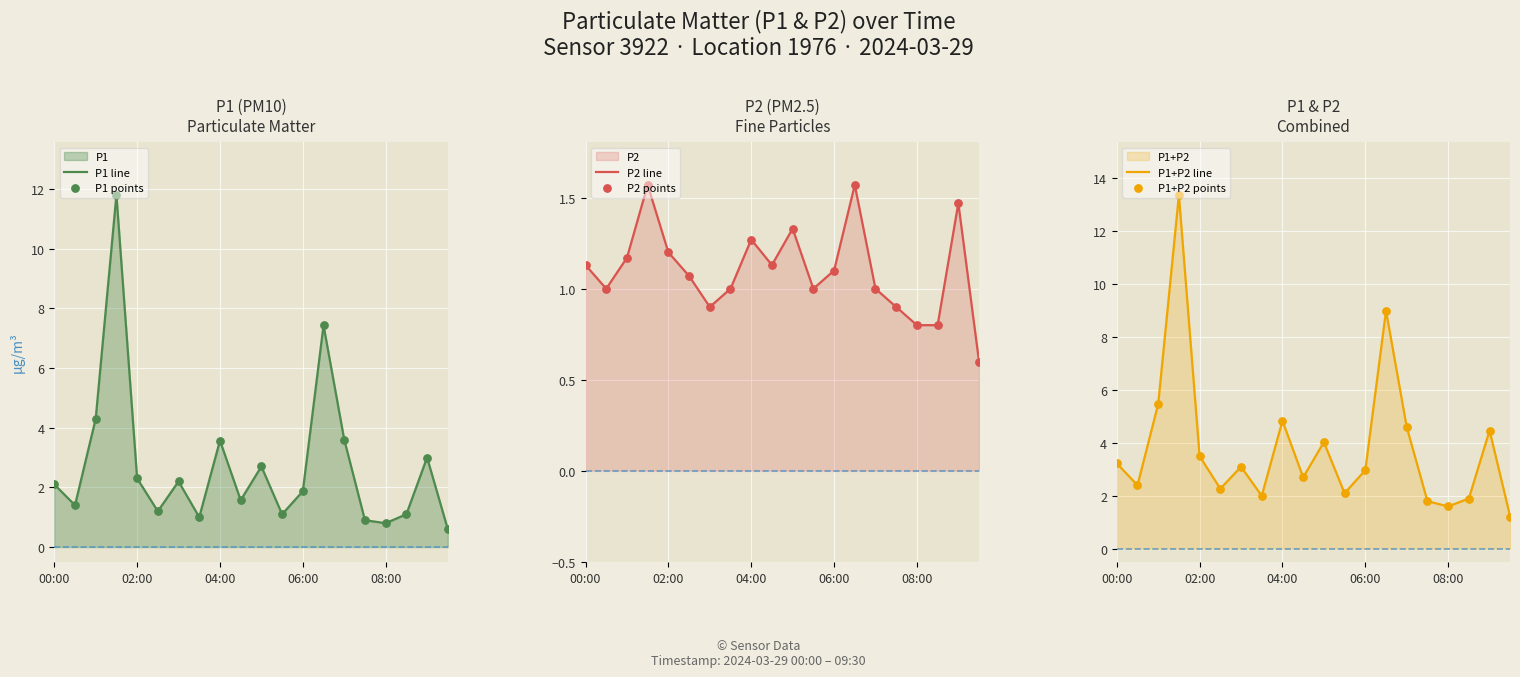

The P2 line series shows 1.2 at 02:00. True or false?

True